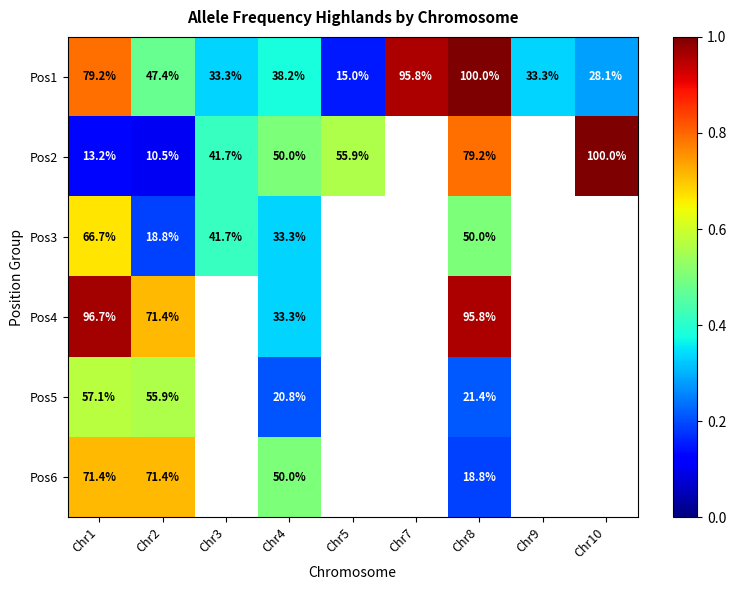

What is the minimum value for Pos3?

0.2